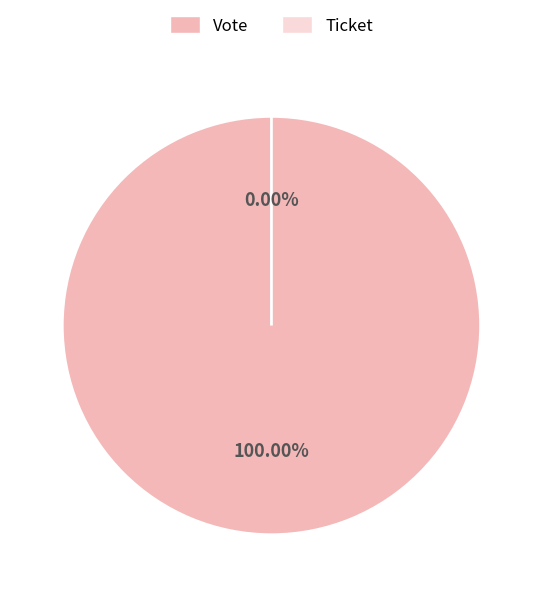

The Vote slice represents 100% of the pie. True or false?

True